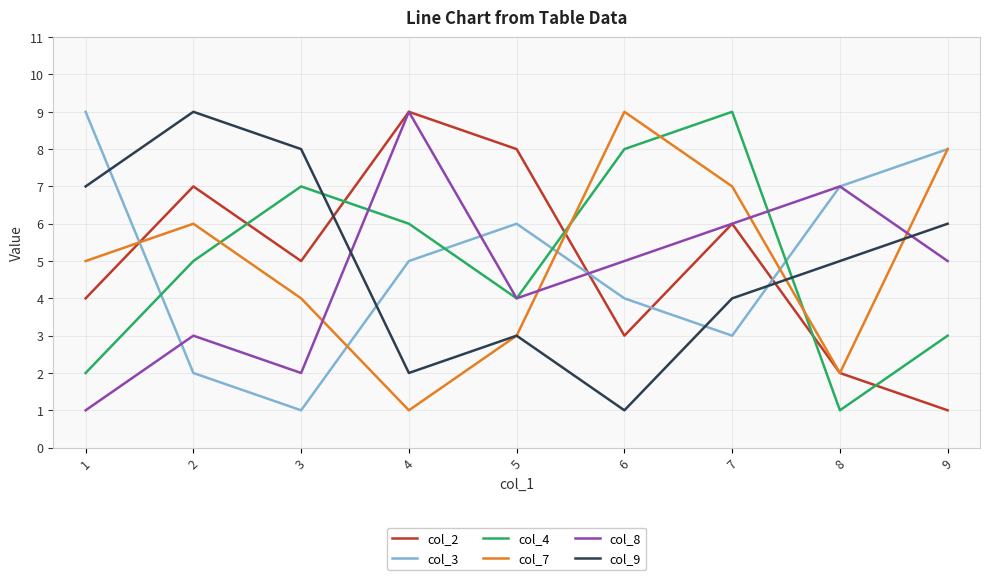

At how many categories does at least one series exceed 1?

9